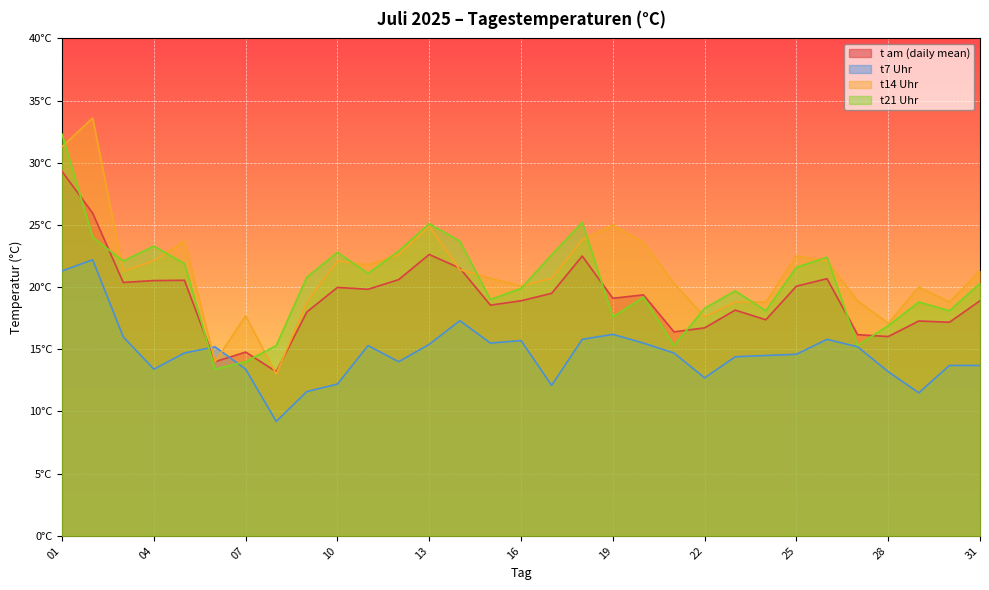

Where is t21 Uhr nearest to the value 22?

2025-07-03